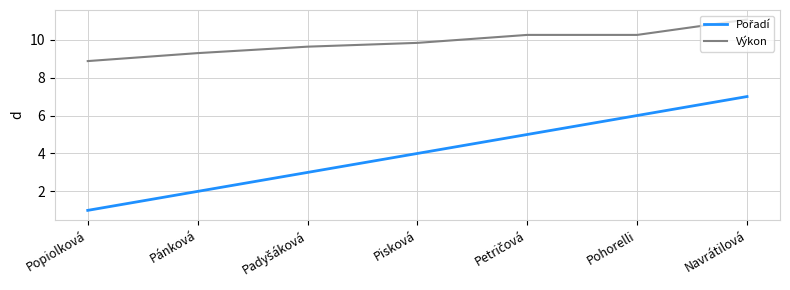

At which category is the sum across all series the highest?

Navrátilová